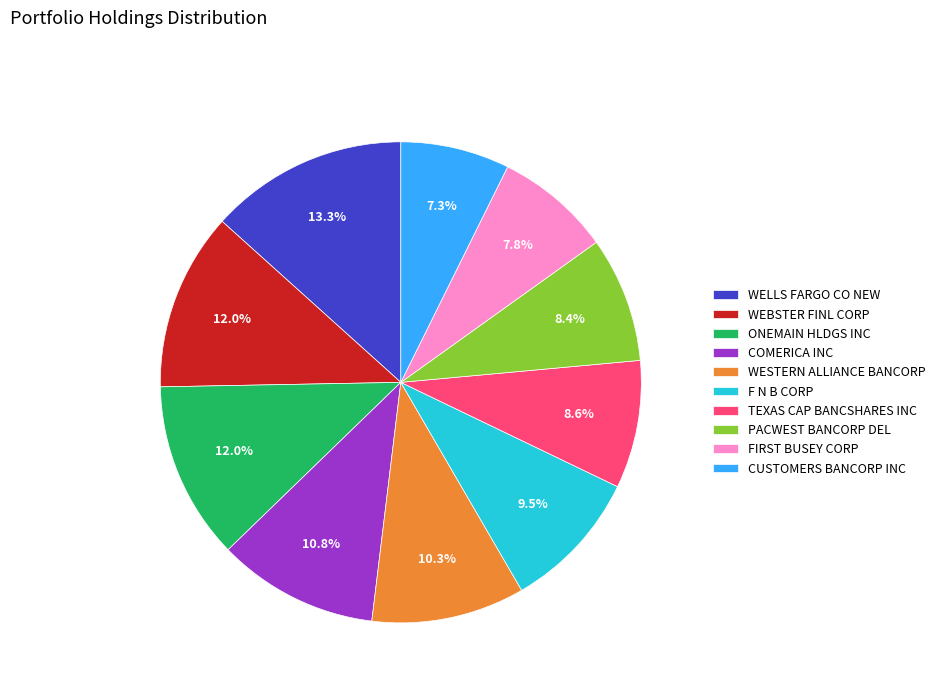

To the nearest percent, what portion does TEXAS CAP BANCSHARES INC represent?

9%